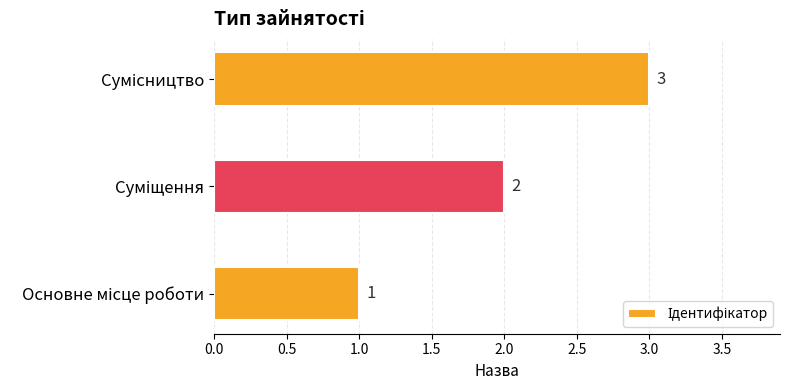

Are the bars horizontal?

Yes